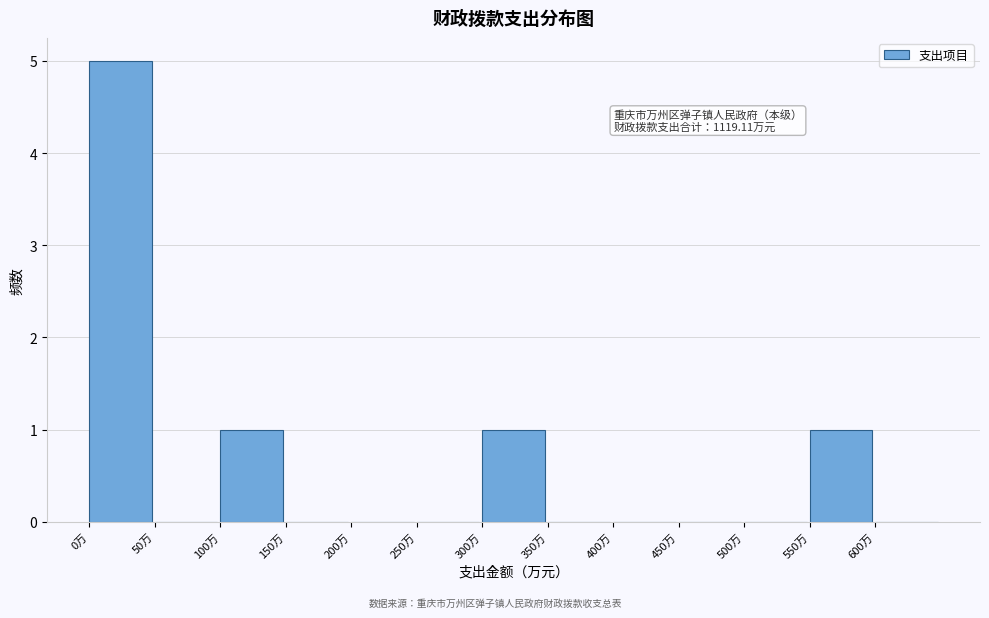

Over which range of the x-axis is the bar tallest?

0 to 50